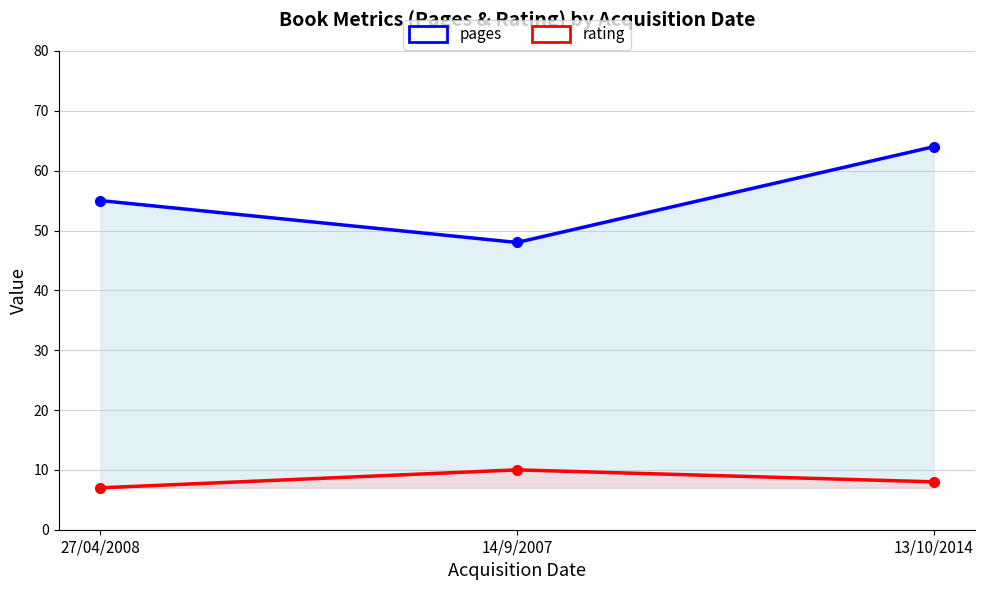

Rank the categories by rating value from lowest to highest.

27/04/2008, 13/10/2014, 14/9/2007